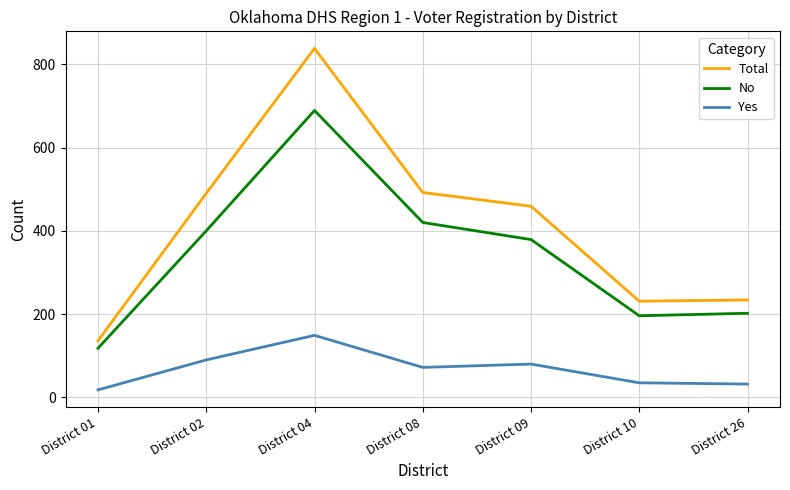

What is the difference between the Yes values at District 26 and District 01?

14